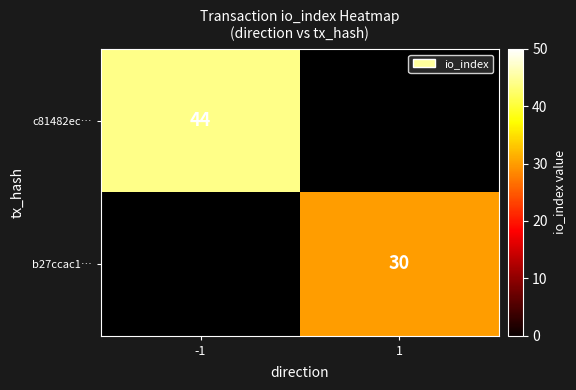

Is it true that c81482ec… equals 22 at -1?

False